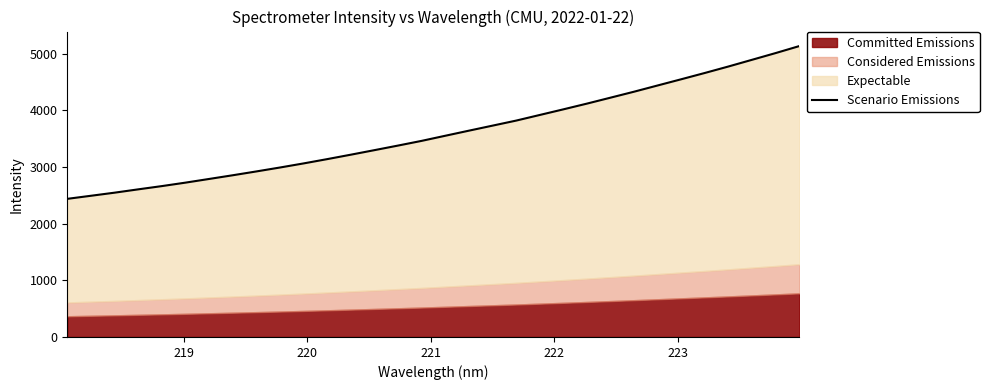

How many values are below 3550?

16